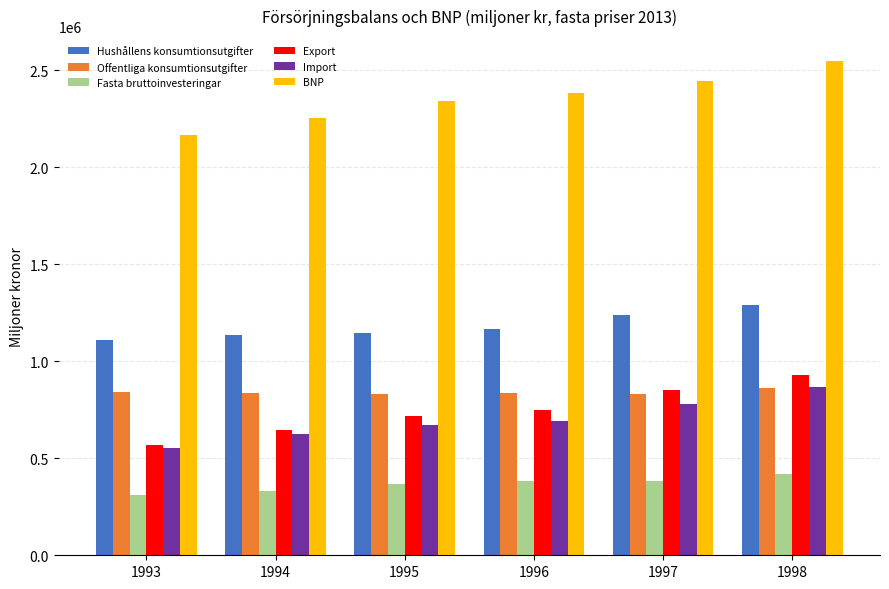

What is the approximate value of Fasta bruttoinvesteringar at 1996, to the nearest 100?

382500